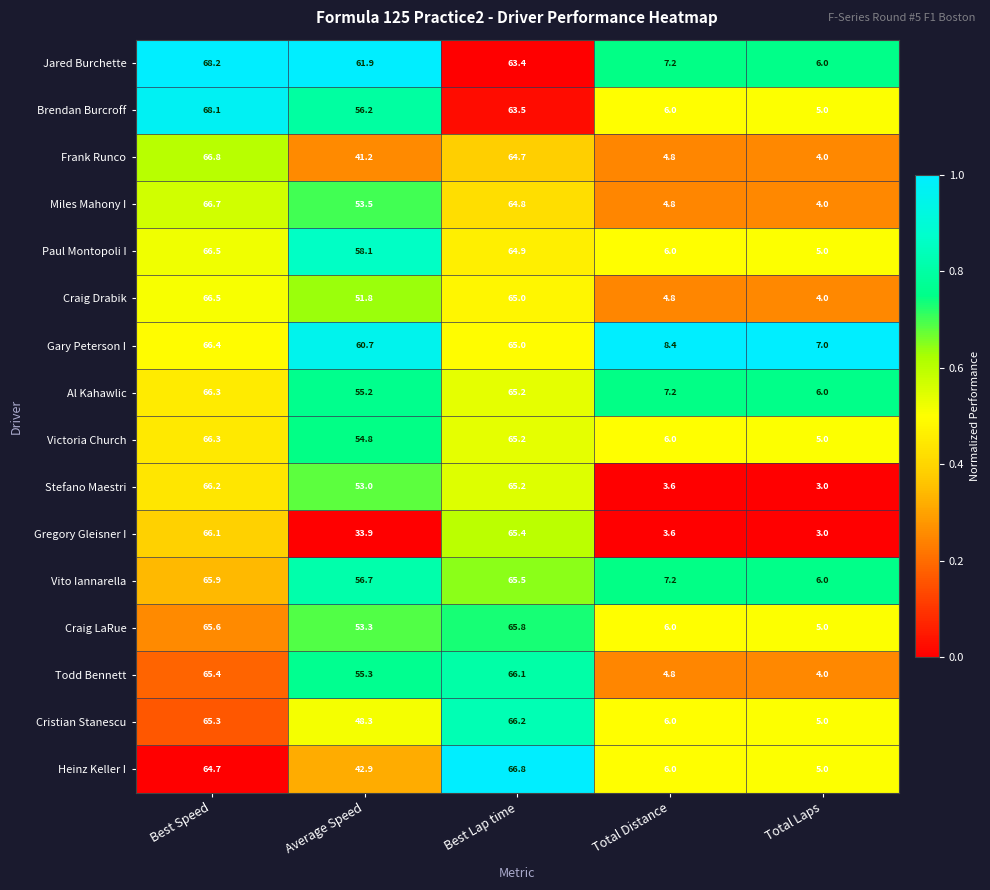

Where does the Paul Montopoli I series first go above 58?

Best Speed